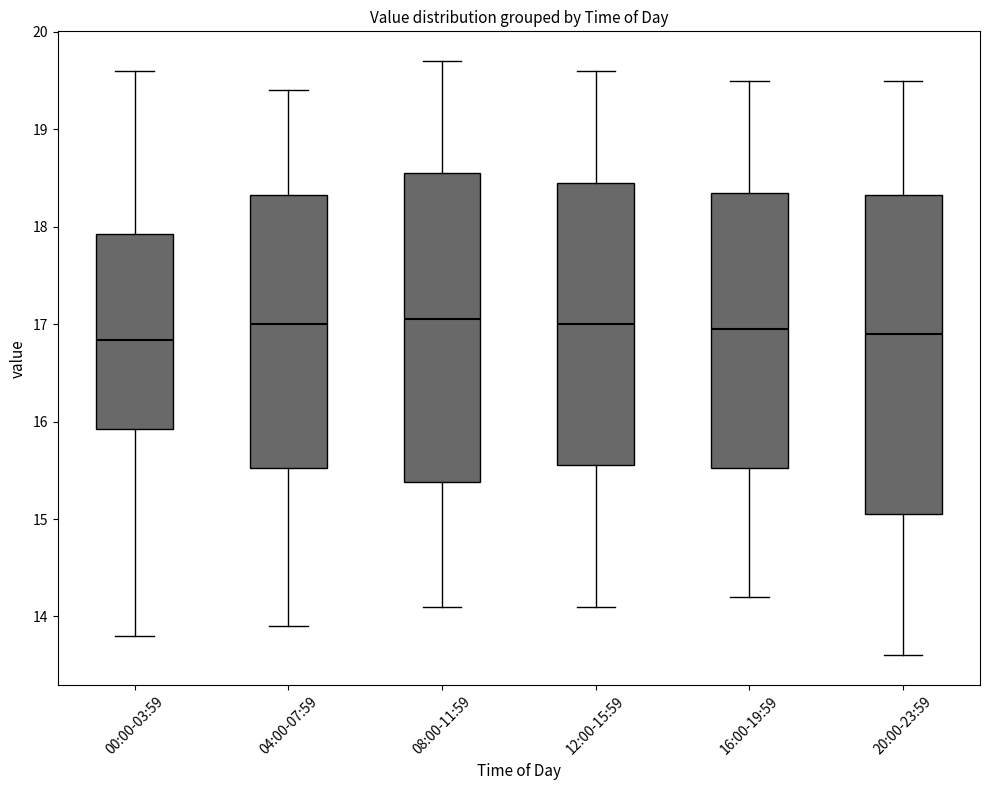

Where does the median line of the box for 08:00-11:59 sit on the y-axis? The values are not printed on the chart, so give them approximately, as read against the axis.

17.1